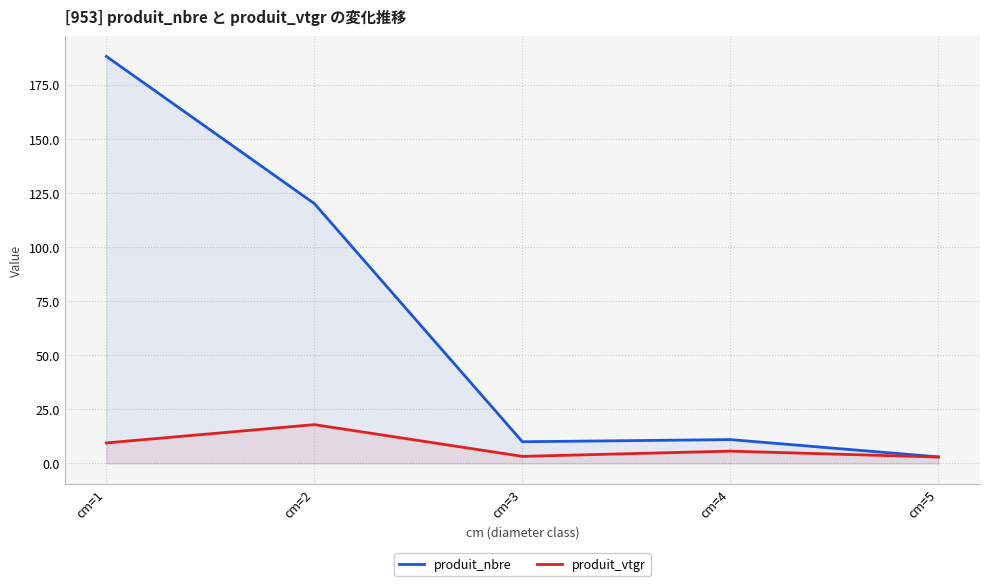

What is the difference between the produit_nbre values at cm=2 and cm=5?

117.0